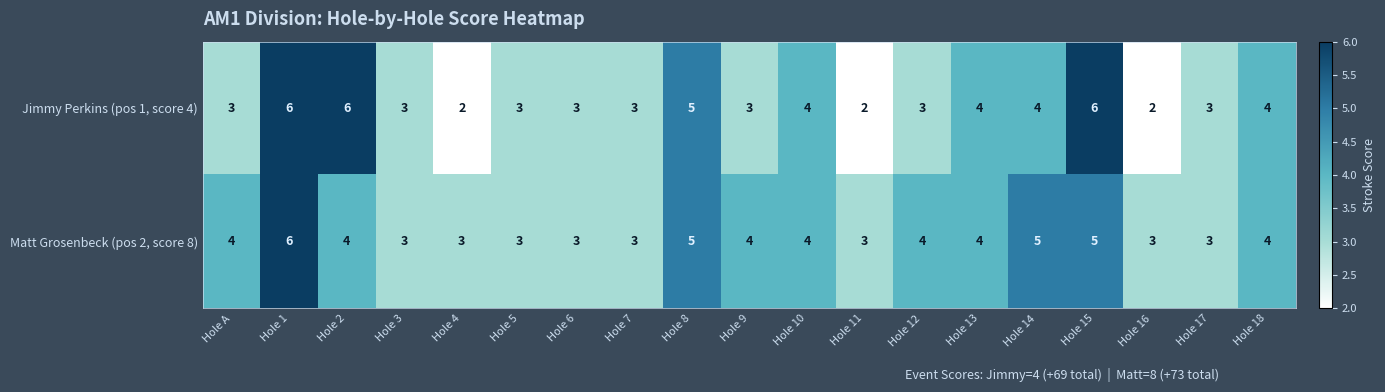

How many Jimmy Perkins (pos 1, score 4) values are between 3 and 4?

12